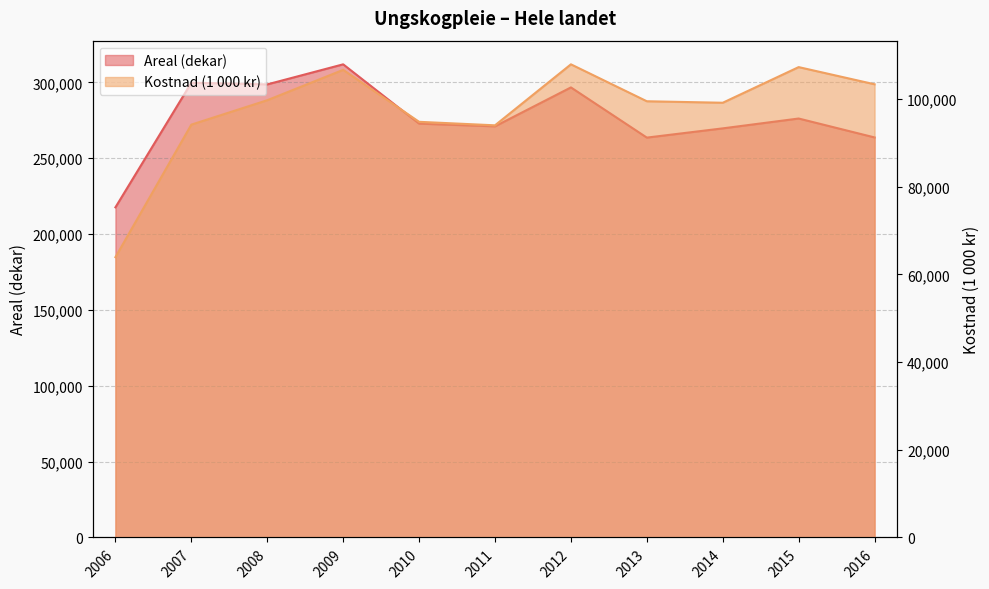

Reading right to left, what are all the values shown in this chart?

Areal (dekar): 263731	276200	269708	263617	296707	271052	272831	311933	298703	299824	217653
Kostnad (1 000 kr): 103371	107289	99159	99498	107923	94009	94809	106658	99734	94166	63938